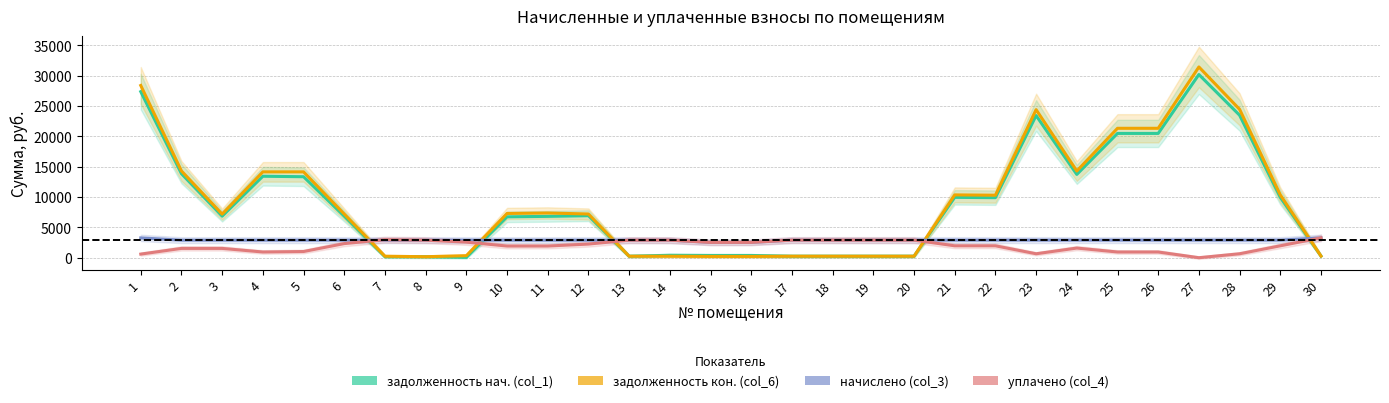

Which series ends up on top after the final intersection of задолженность (col_6) and задолженность (col_1)?

задолженность (col_6)